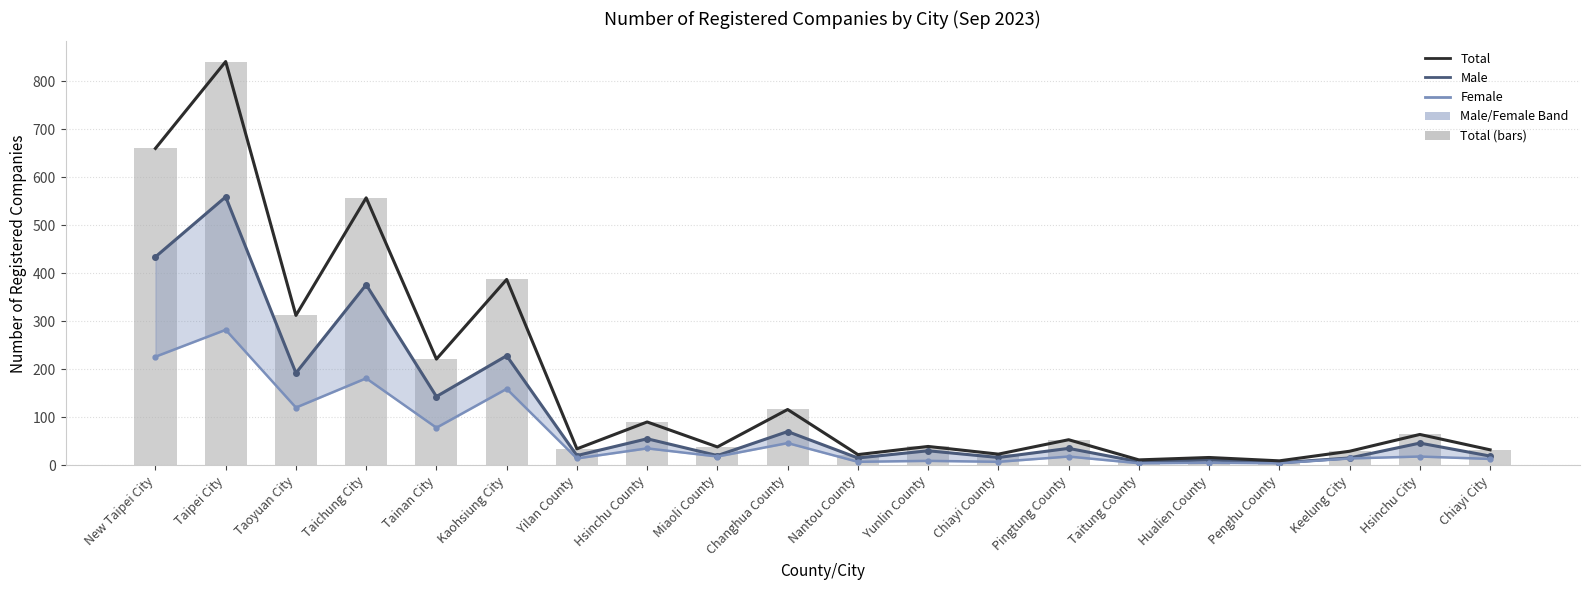

What is the average value of the Male series?

115